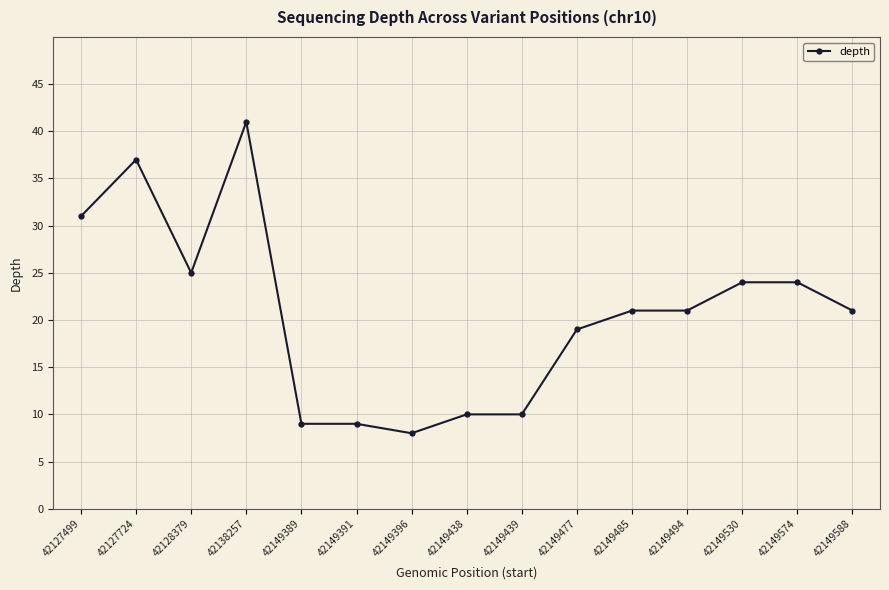

The chart shows a value of 24 at 42149530. True or false?

True